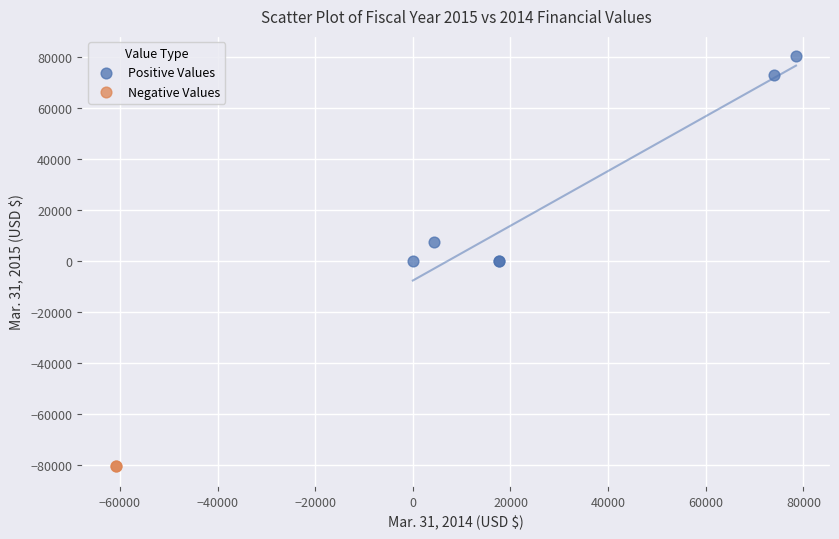

What are all the series names shown in the legend?

Positive Values, Negative Values